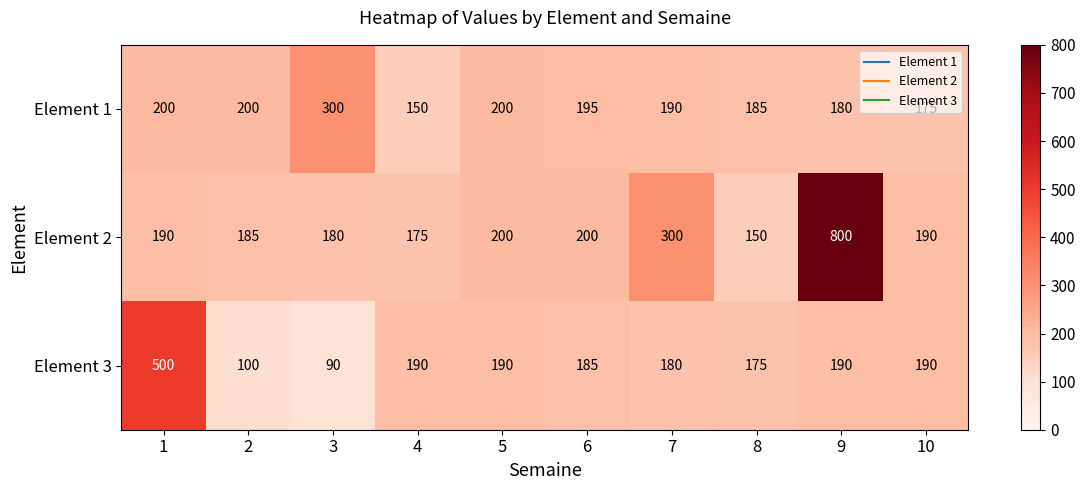

List the series in order of their peak value, highest first.

Element 2, Element 3, Element 1